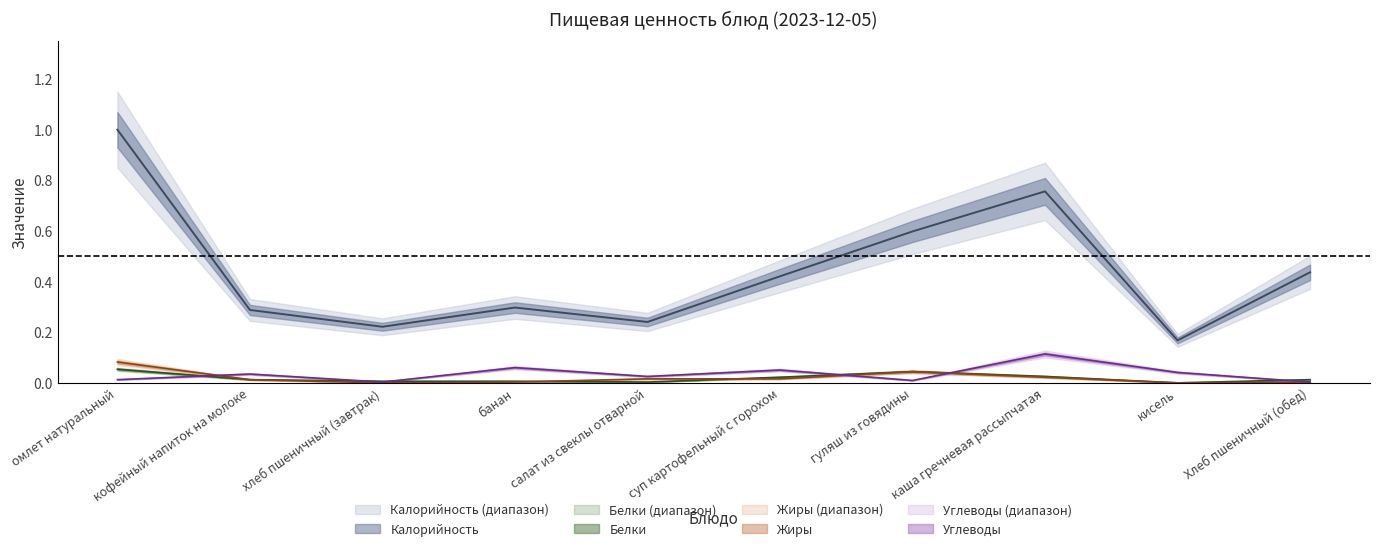

At how many categories does at least one series exceed 0?

10